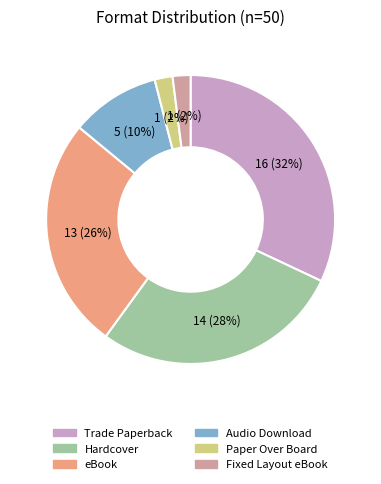

How many slices are in this pie chart?

6